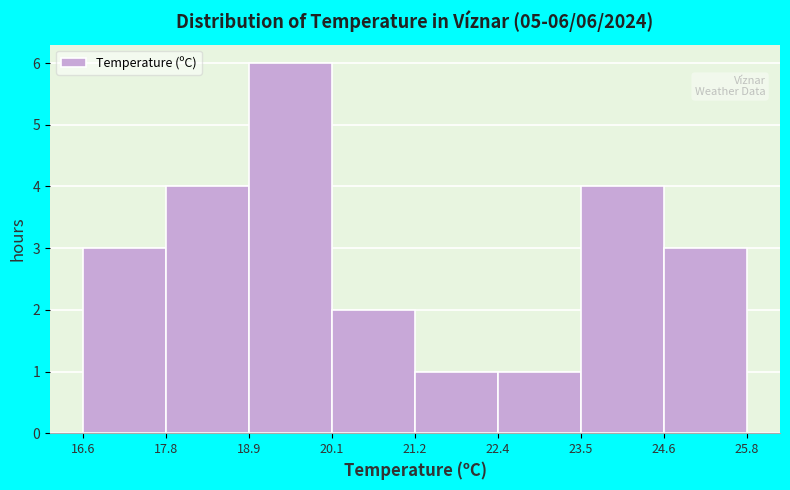

Which range on the x-axis has the tallest bar?

18.9 to 20.1